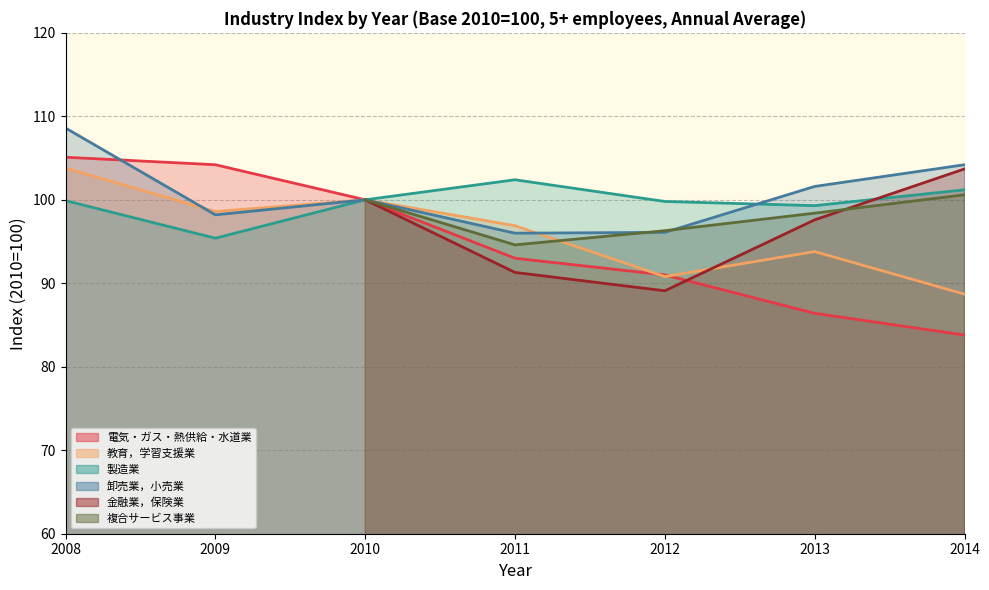

Is the value of 教育，学習支援業 at 2011 greater than the value of 製造業 at 2011?

No